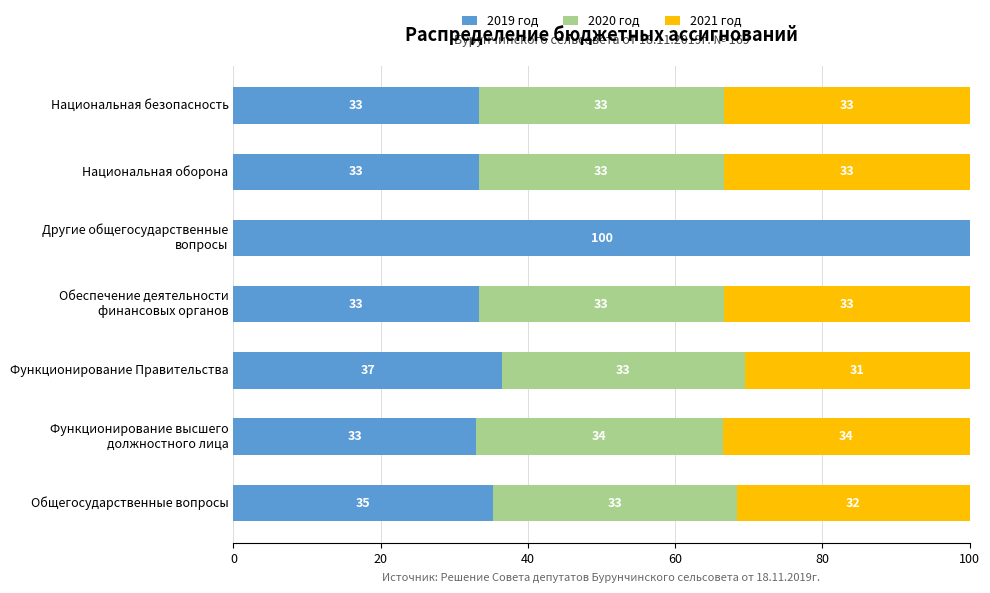

What is the maximum value for 2019 год?

100.0